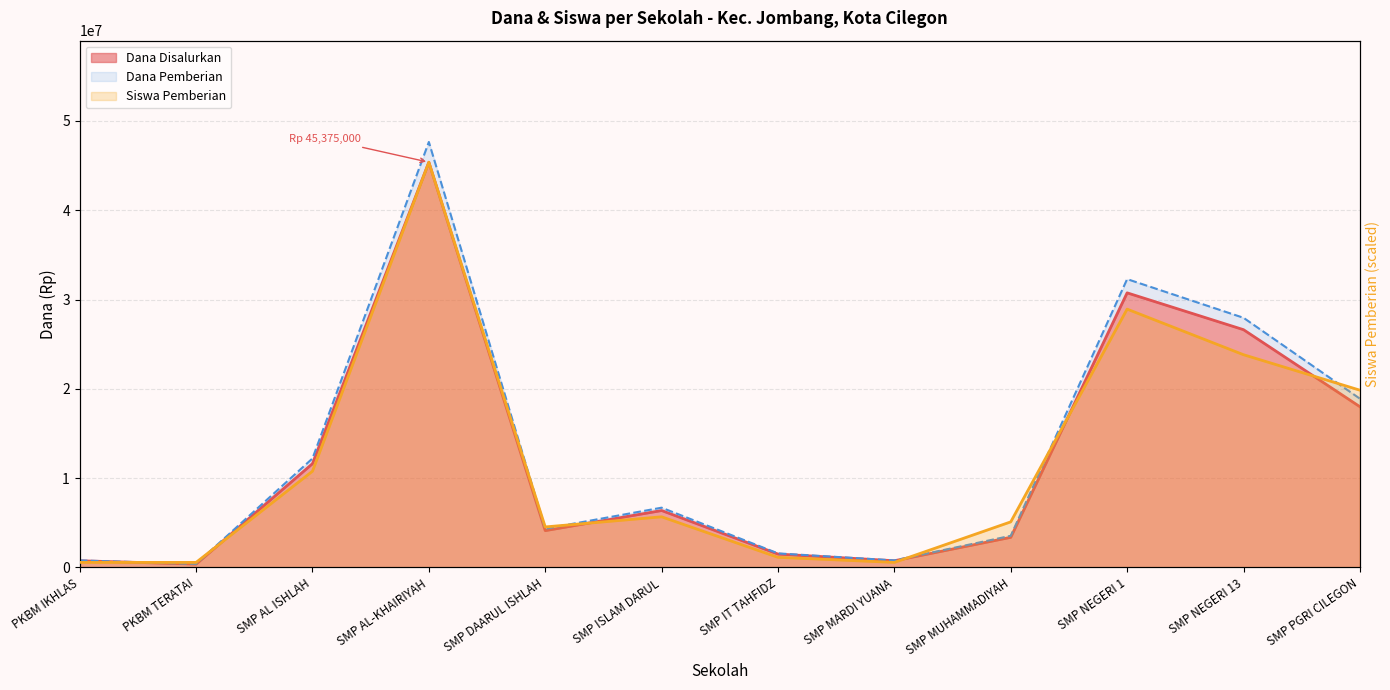

At how many categories does at least one series exceed 38002210?

1